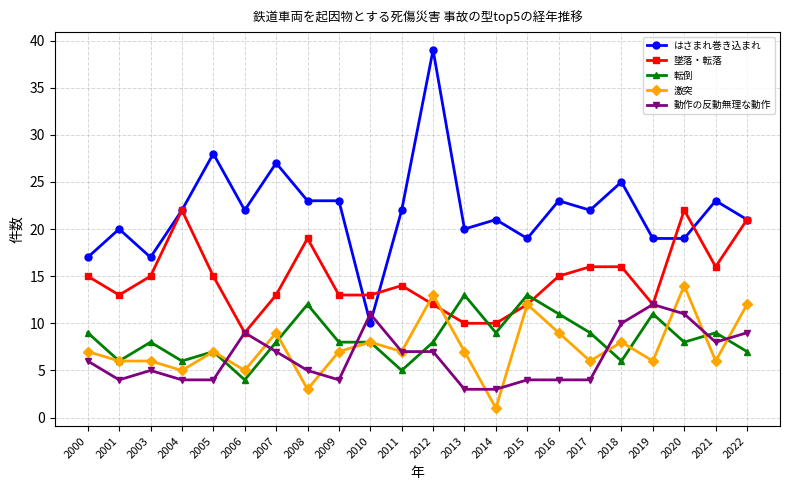

What is the difference between the highest and lowest values at 2005?

24